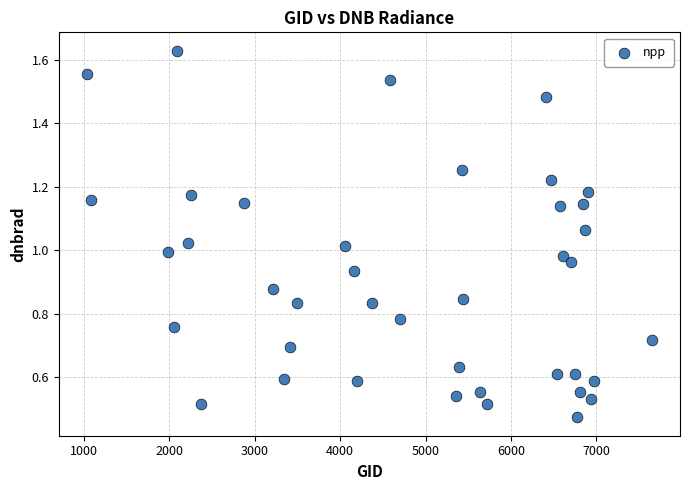

What is the range of X values (max minus min)?

6615.0